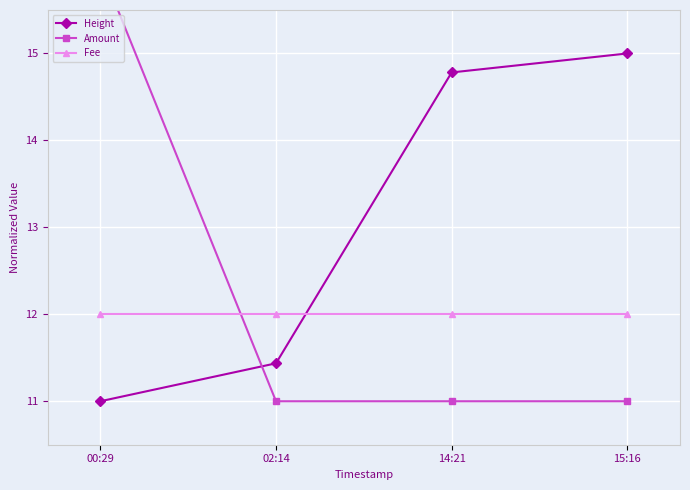

At 15:16, list the series in order from largest to smallest.

Height, Fee, Amount